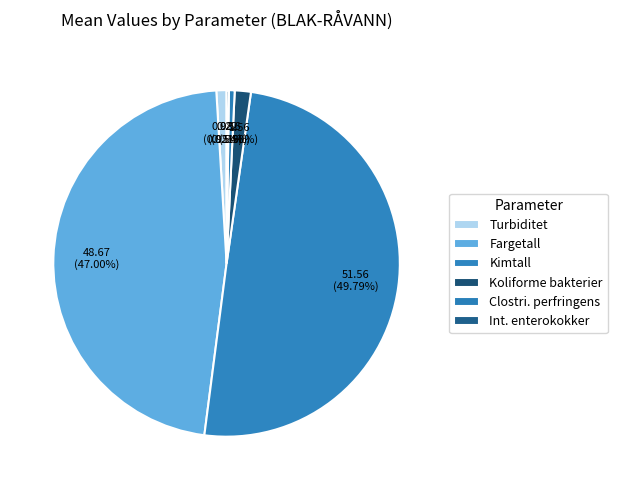

To the nearest percent, what is the average slice percentage?

17%